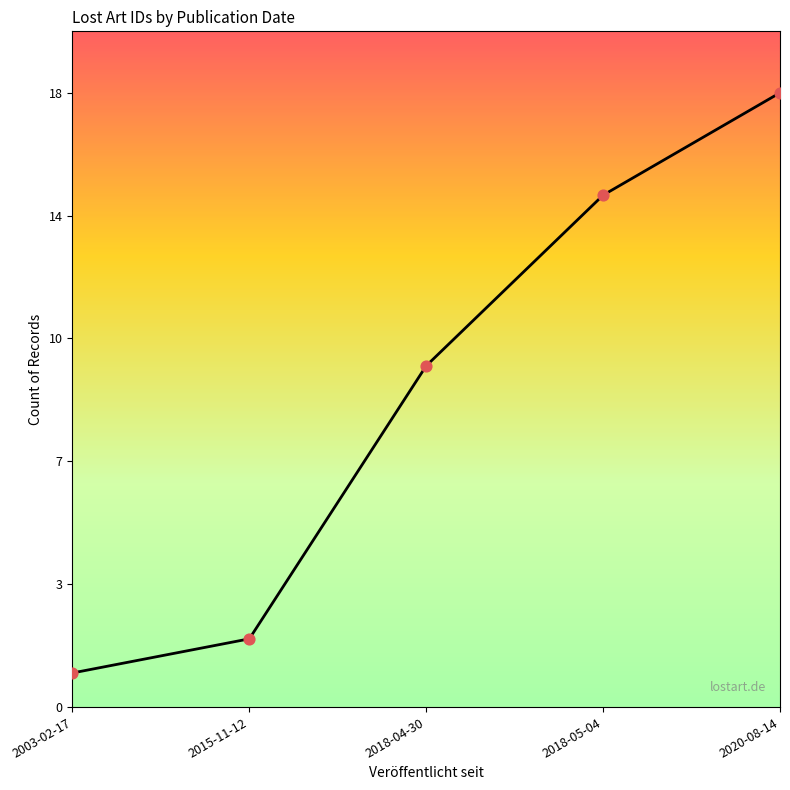

Between 2018-05-04 and 2020-08-14, which is larger?

2020-08-14